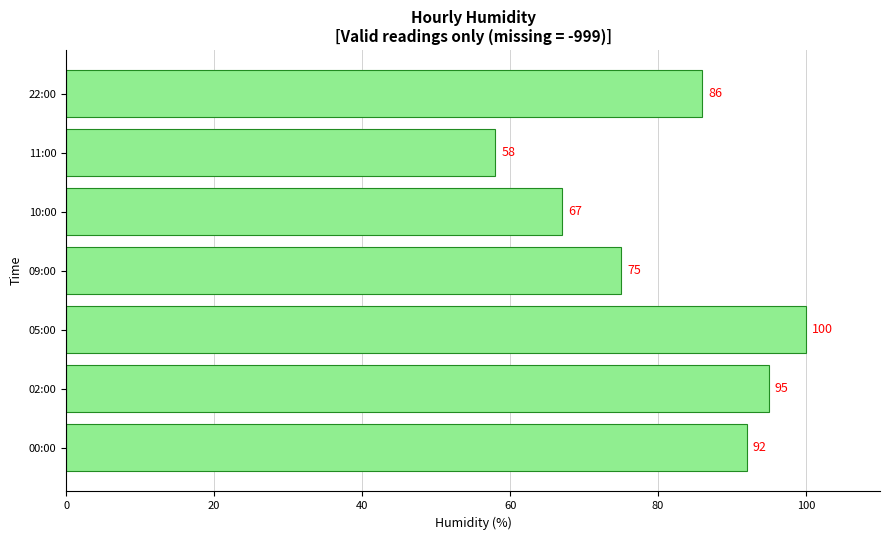

What is the smallest value displayed?

58